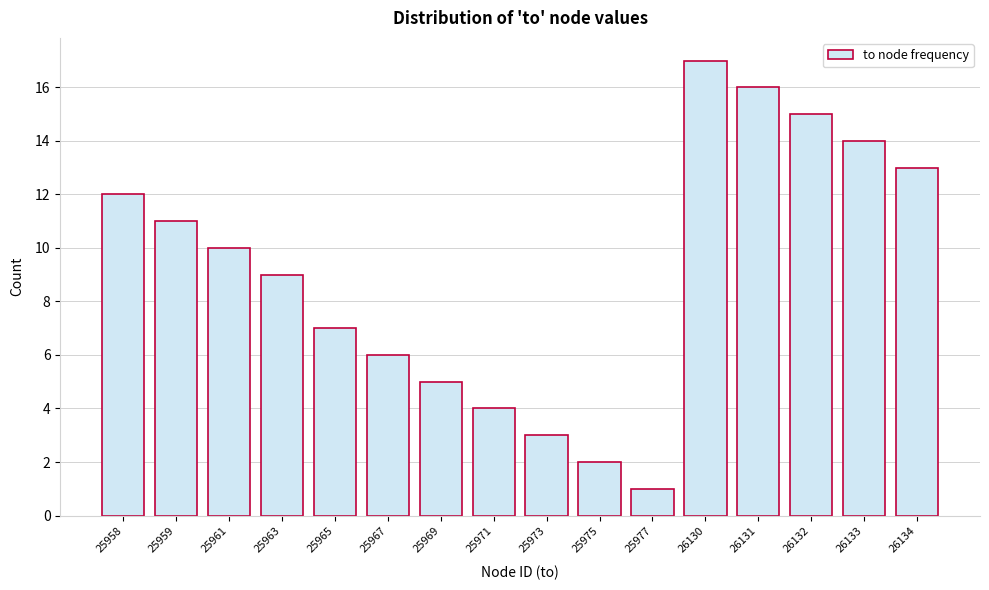

Reading left to right, transcribe all the data shown in this chart.

12	11	10	9	7	6	5	4	3	2	1	17	16	15	14	13